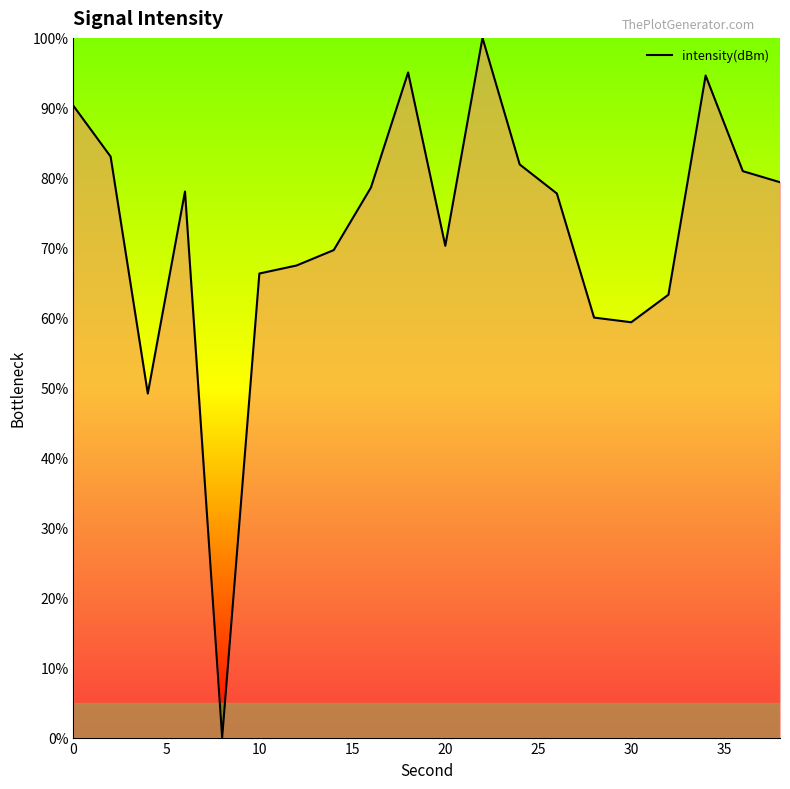

How many distinct data groups are displayed?

1